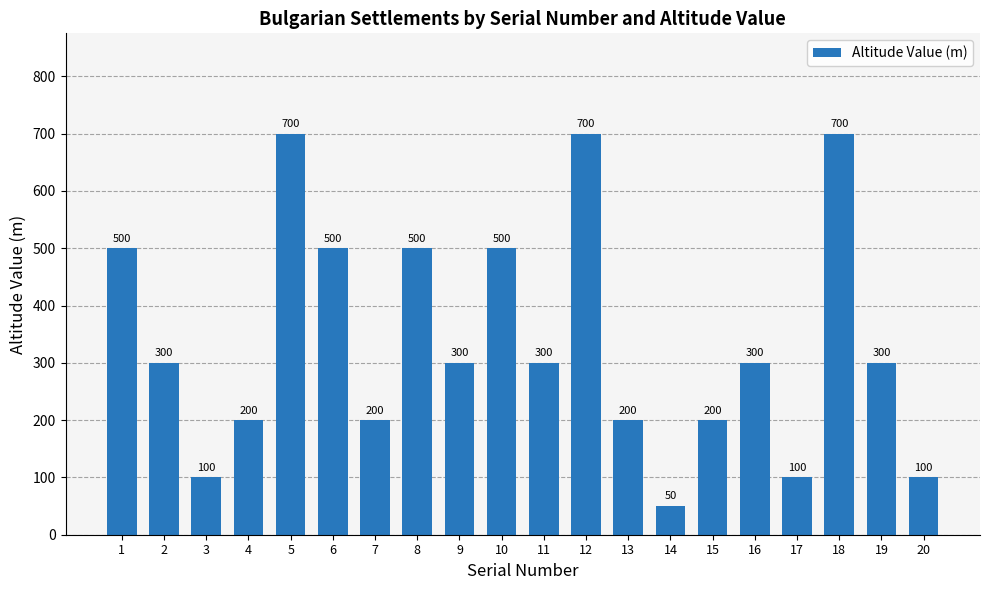

Is it true that the value at 4 is 200?

True